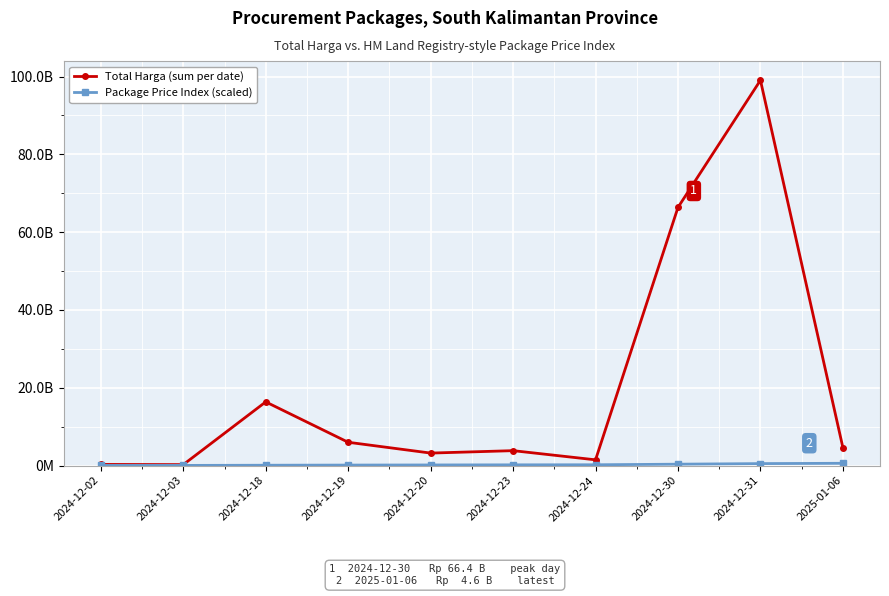

Is the value of Total Harga (sum per date) at 2024-12-31 greater than the value of Package Price Index (scaled) at 2024-12-18?

Yes